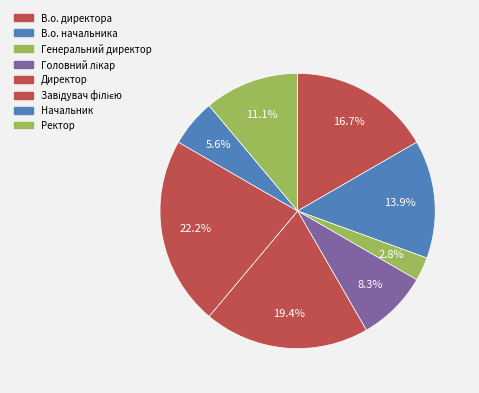

Which category has the smallest portion of the pie?

Генеральний директор